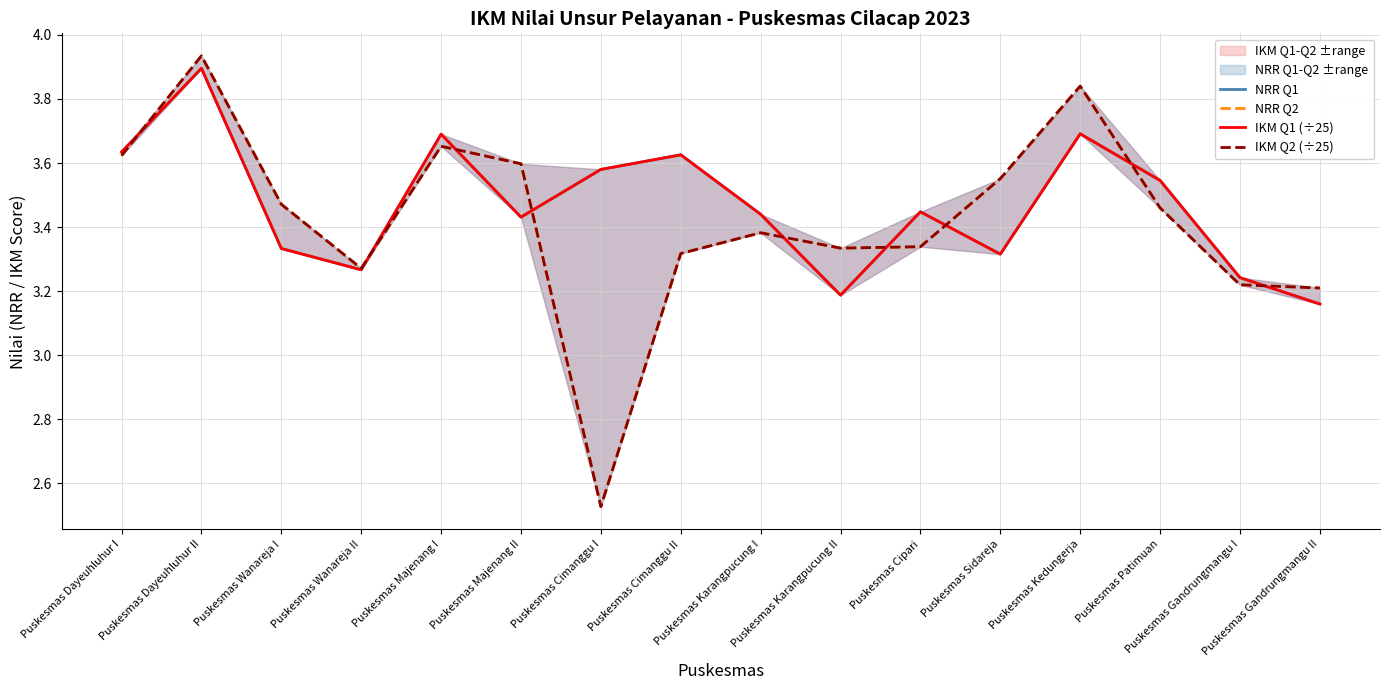

How many distinct data groups are displayed?

4